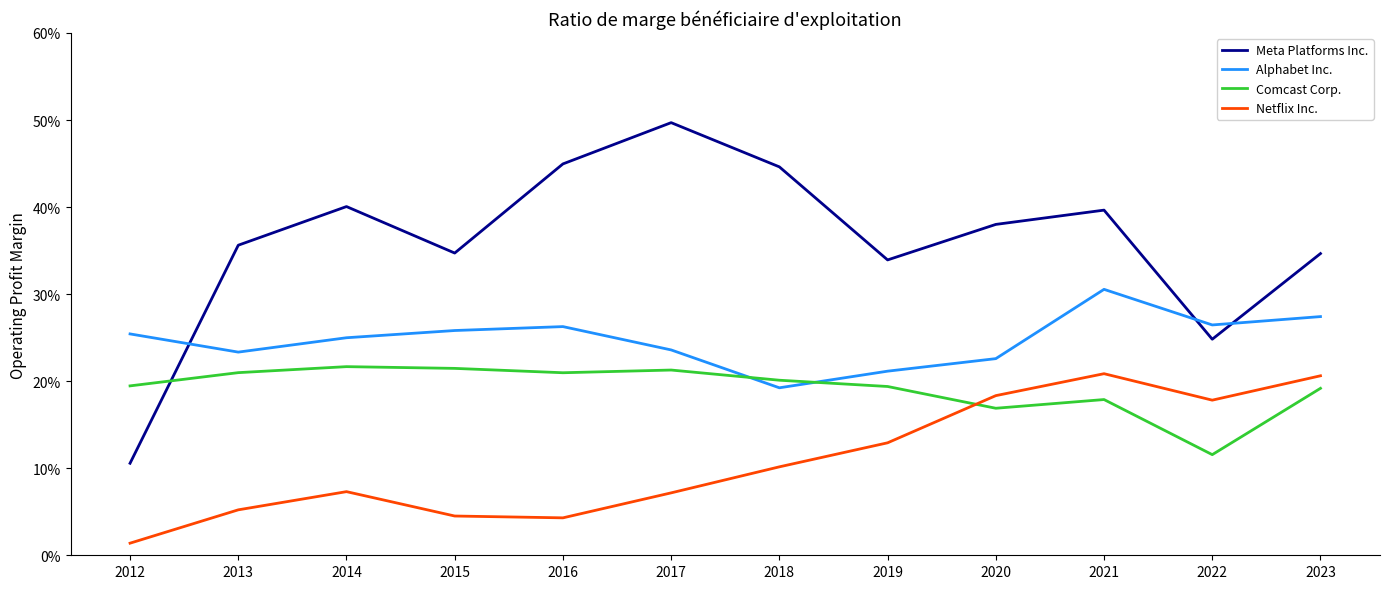

Between 2017 and 2019, which is larger?

2017